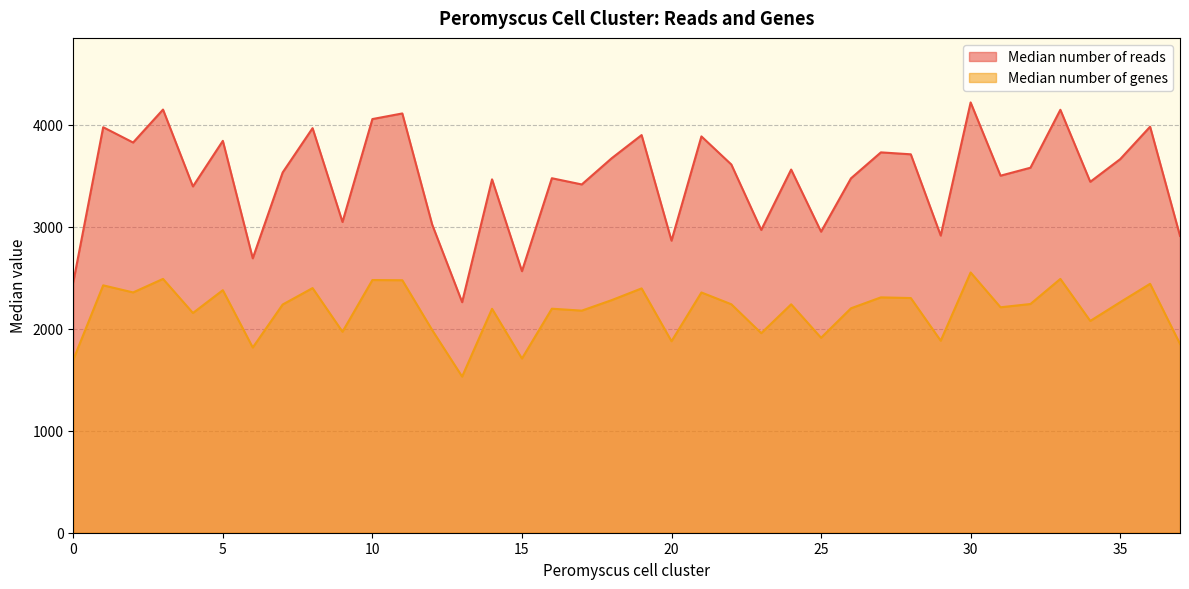

Which series has the largest range (max minus min)?

Median number of reads